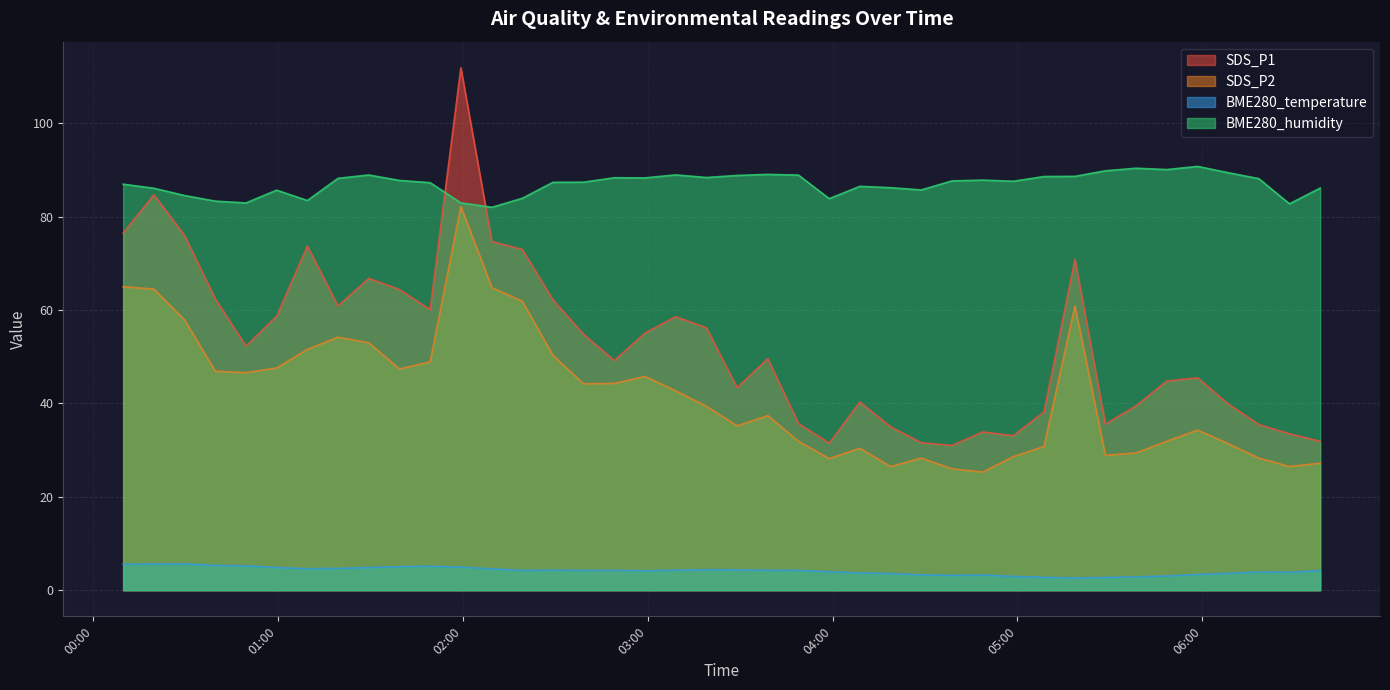

Which series has the widest spread of values?

SDS_P1